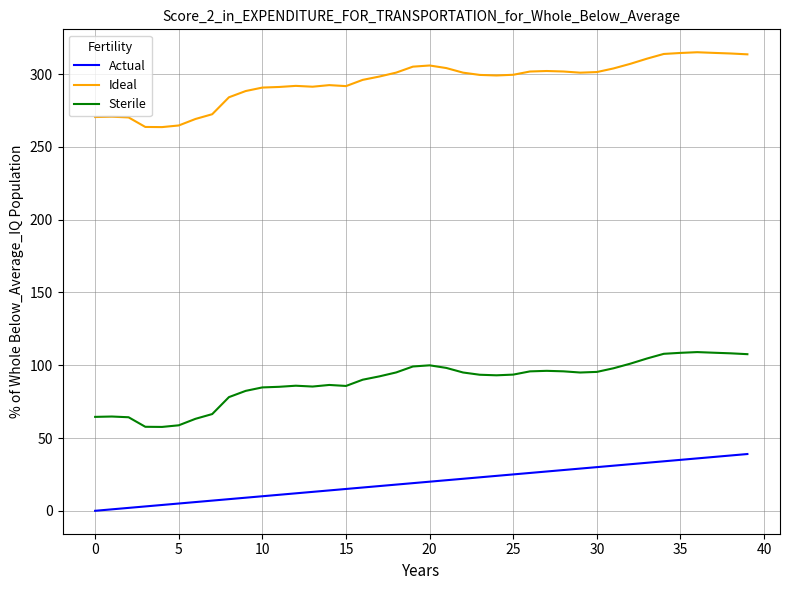

Which series has the largest total across all categories?

Ideal